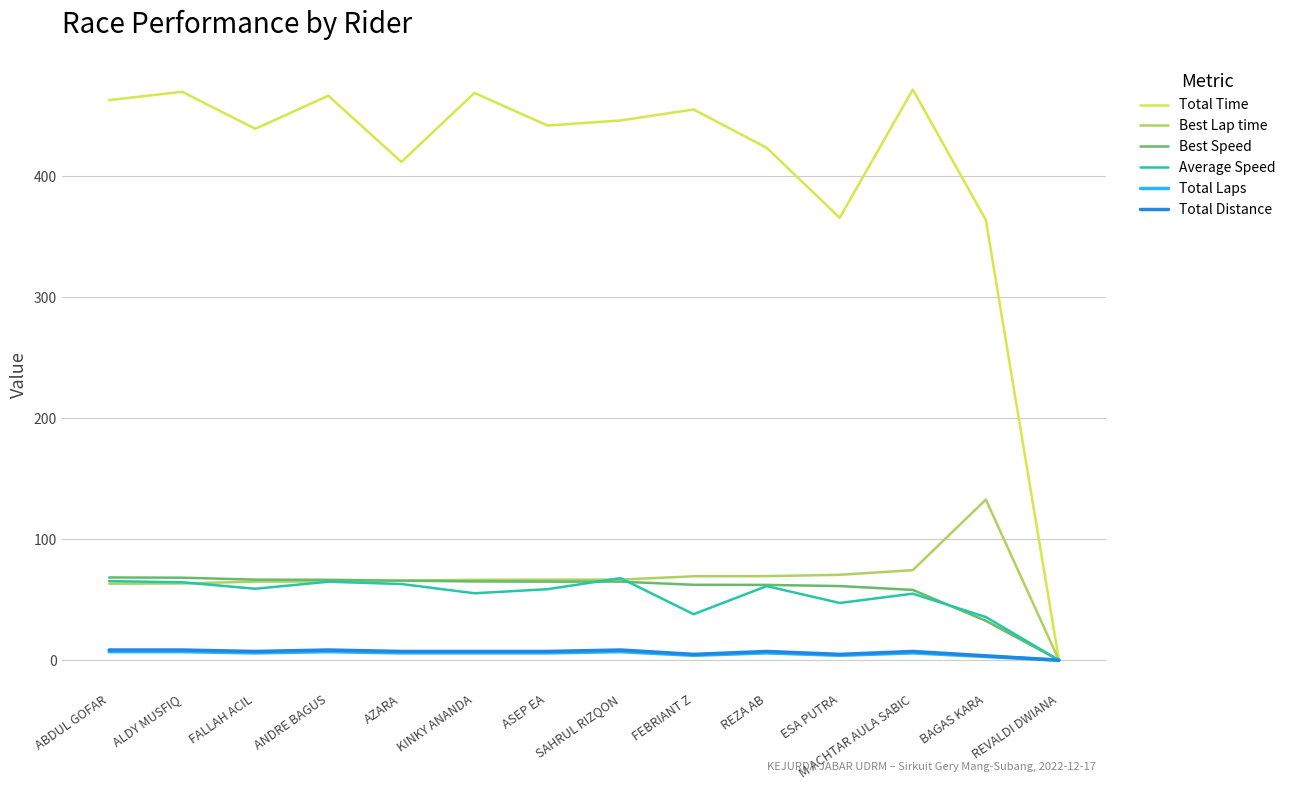

Which series has the largest total across all categories?

Total Time